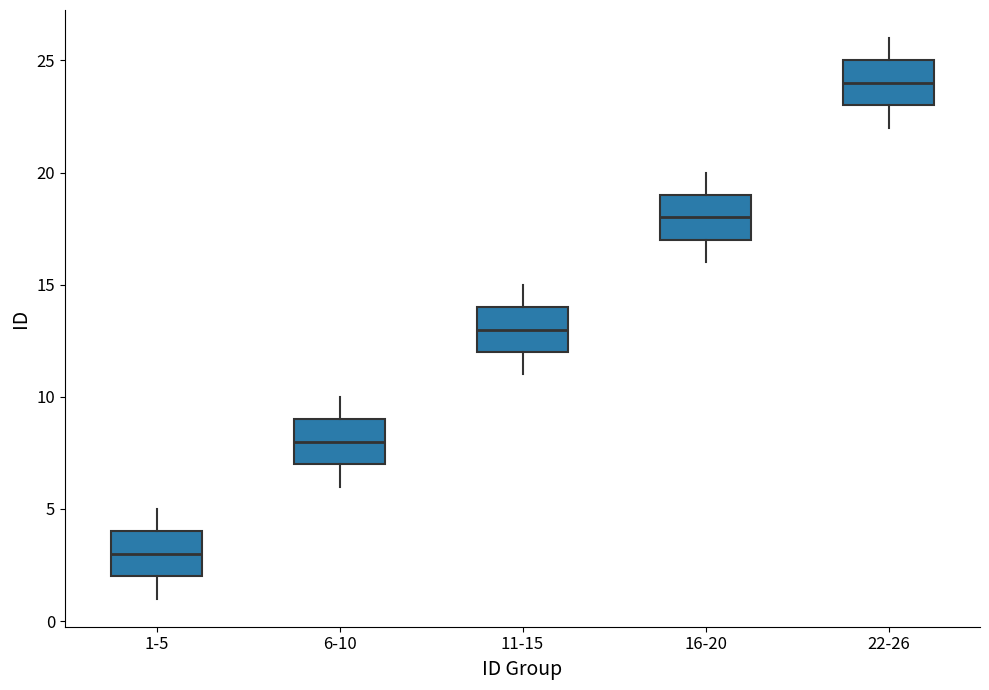

Which box's median line is the lowest?

1-5